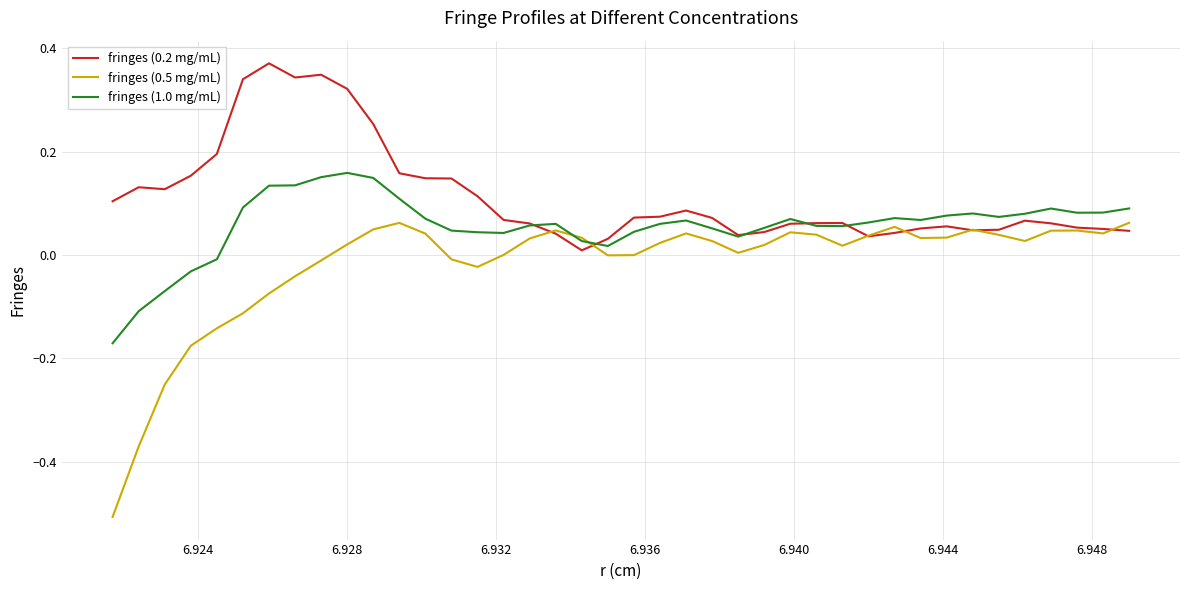

Rank the series by their average value, from lowest to highest.

fringes (0.5 mg/mL), fringes (1.0 mg/mL), fringes (0.2 mg/mL)